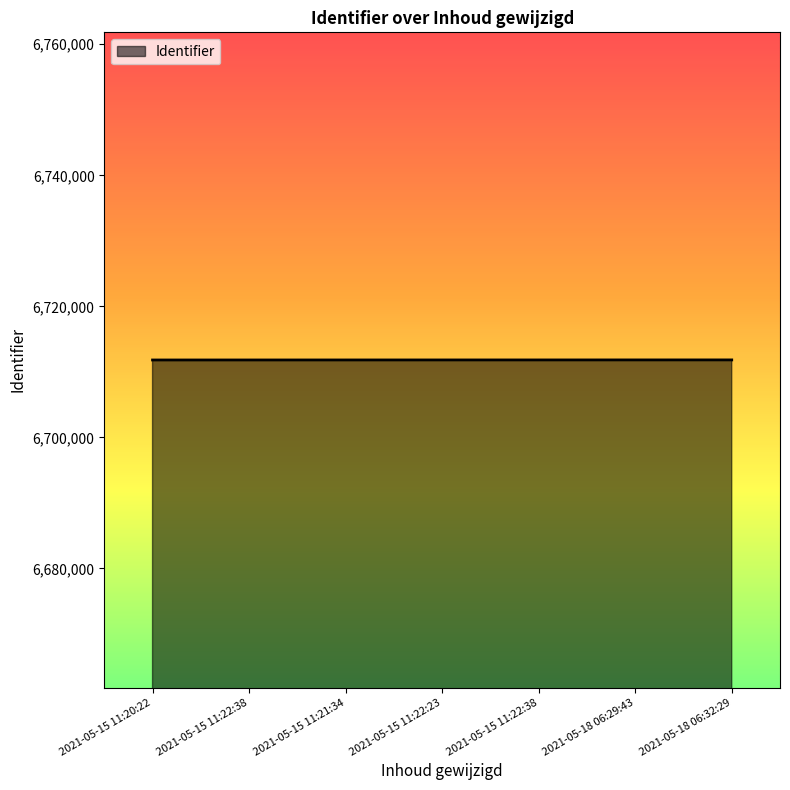

List the labels in order of value, largest first.

2021-05-18 06:32:29, 2021-05-18 06:29:43, 2021-05-15 11:22:38, 2021-05-15 11:22:23, 2021-05-15 11:21:34, 2021-05-15 11:22:38, 2021-05-15 11:20:22